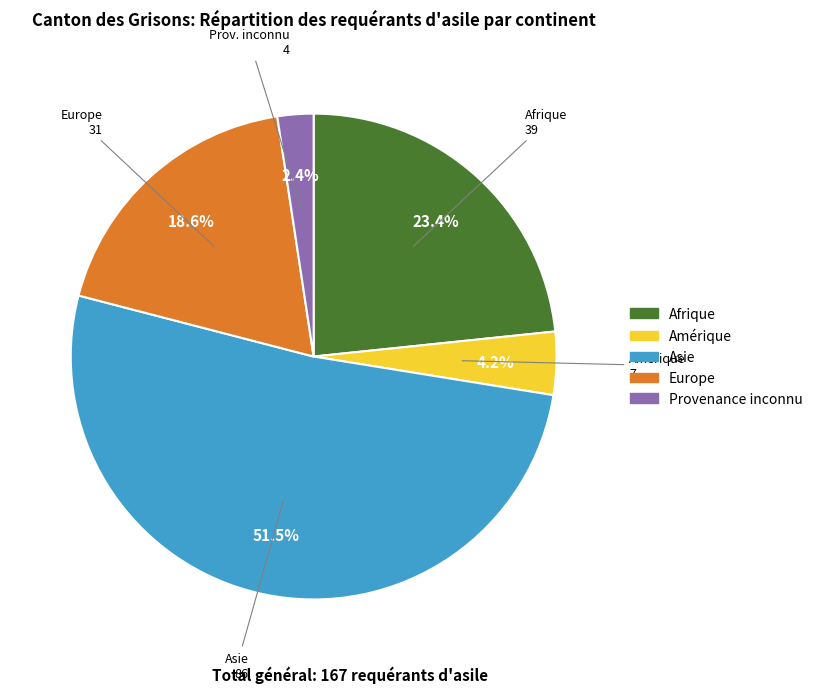

Which category accounts for the majority?

Asie